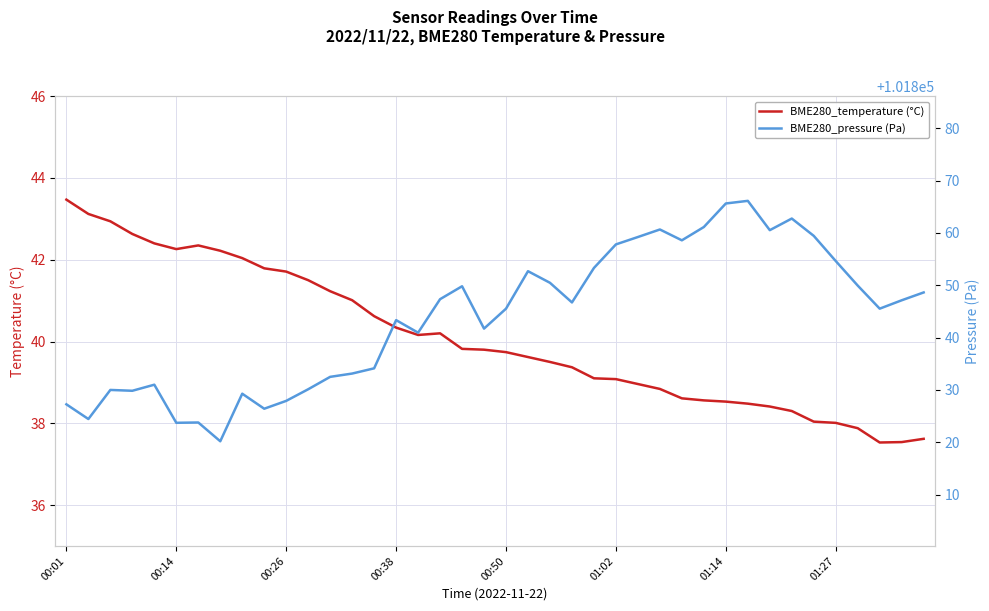

True or false: BME280_temperature (°C) and BME280_pressure (Pa) intersect in this chart.

False